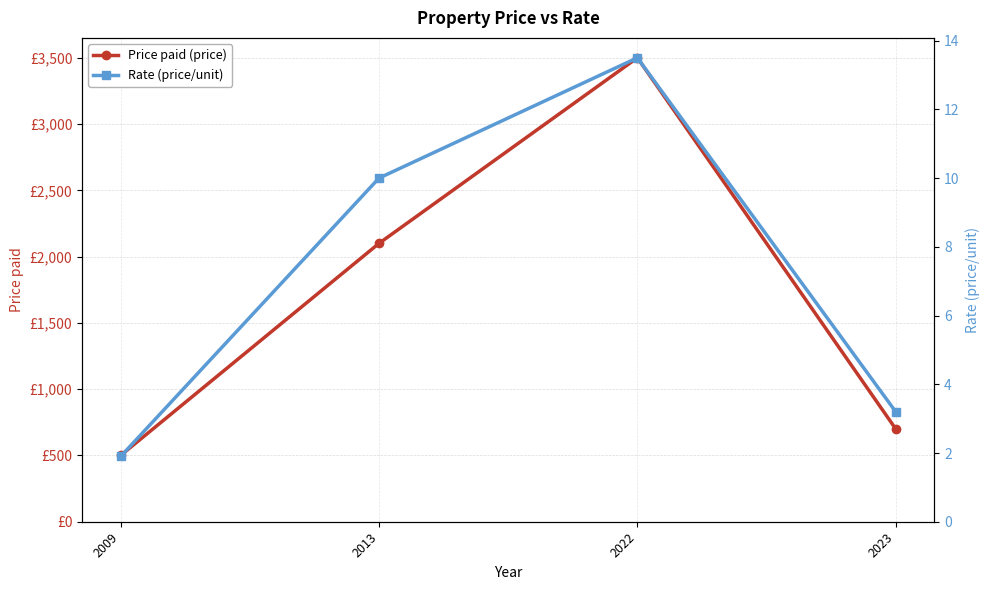

How many series are shown in this chart?

2